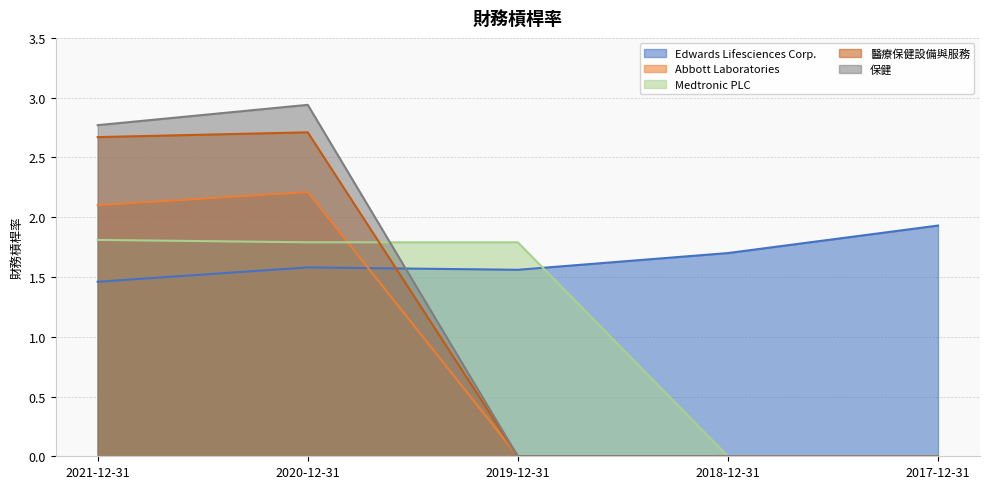

Which series has the largest total across all categories?

Edwards Lifesciences Corp.